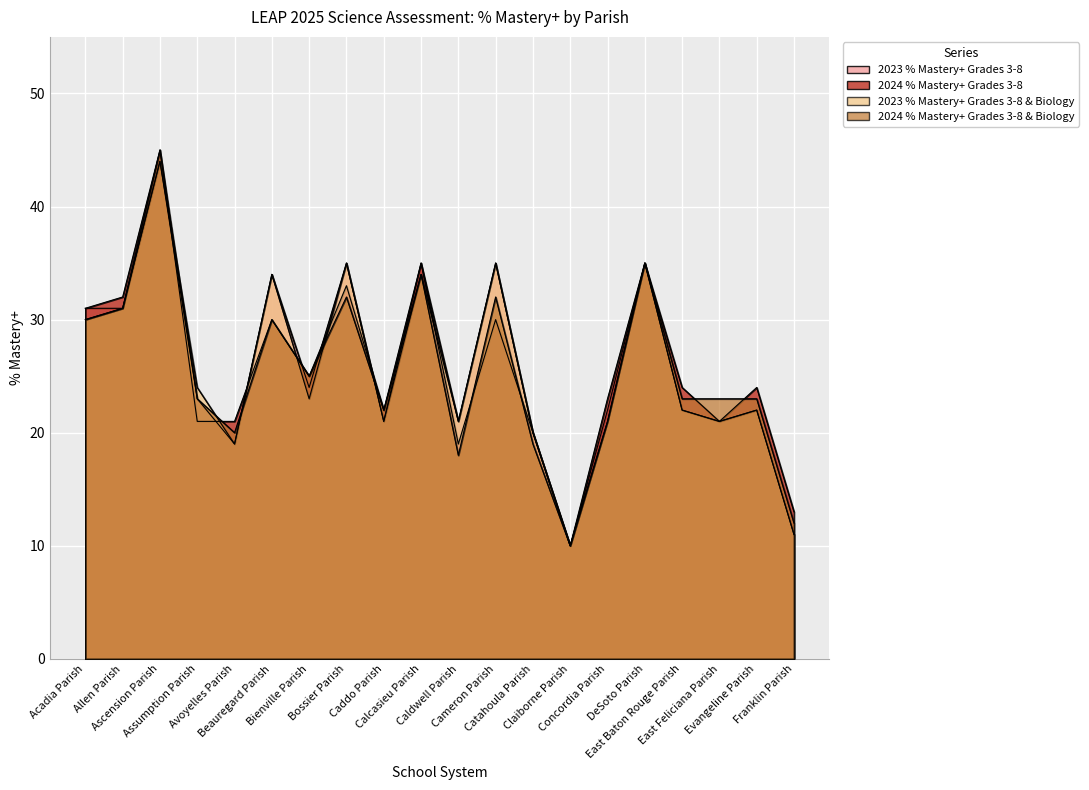

What are all the series names shown in the legend?

2023 % Mastery+ Grades 3-8, 2024 % Mastery+ Grades 3-8, 2023 % Mastery+ Grades 3-8 & Biology, 2024 % Mastery+ Grades 3-8 & Biology